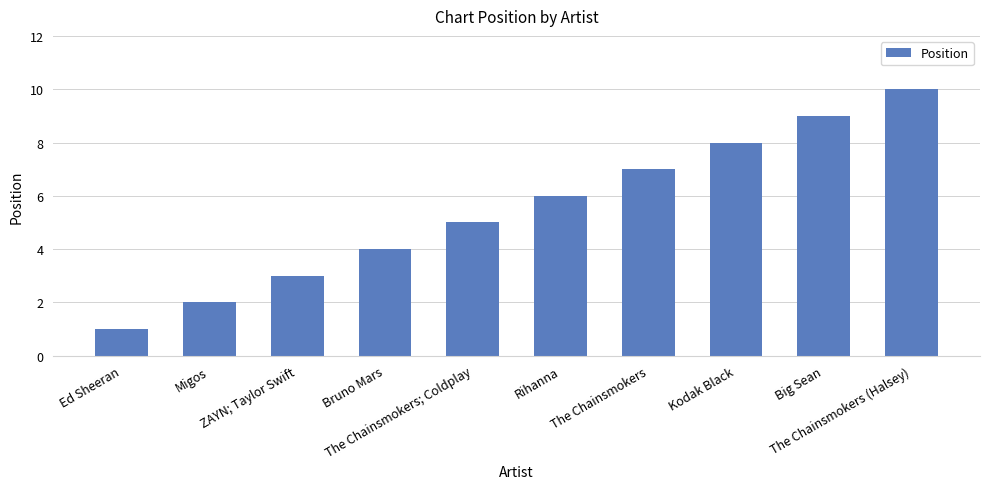

What is the sum of the values at Bruno Mars and The Chainsmokers?

11